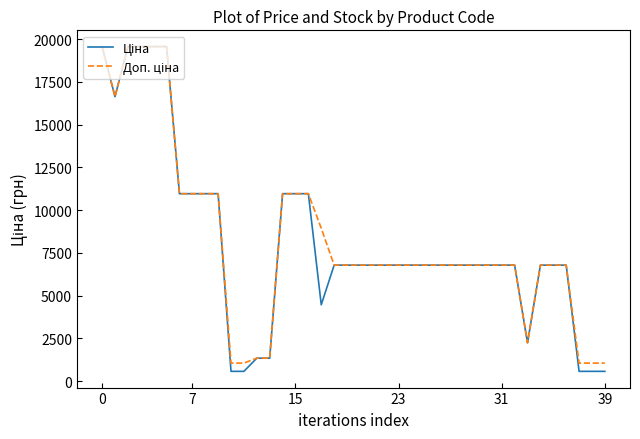

What is the greatest value displayed?

19564.9